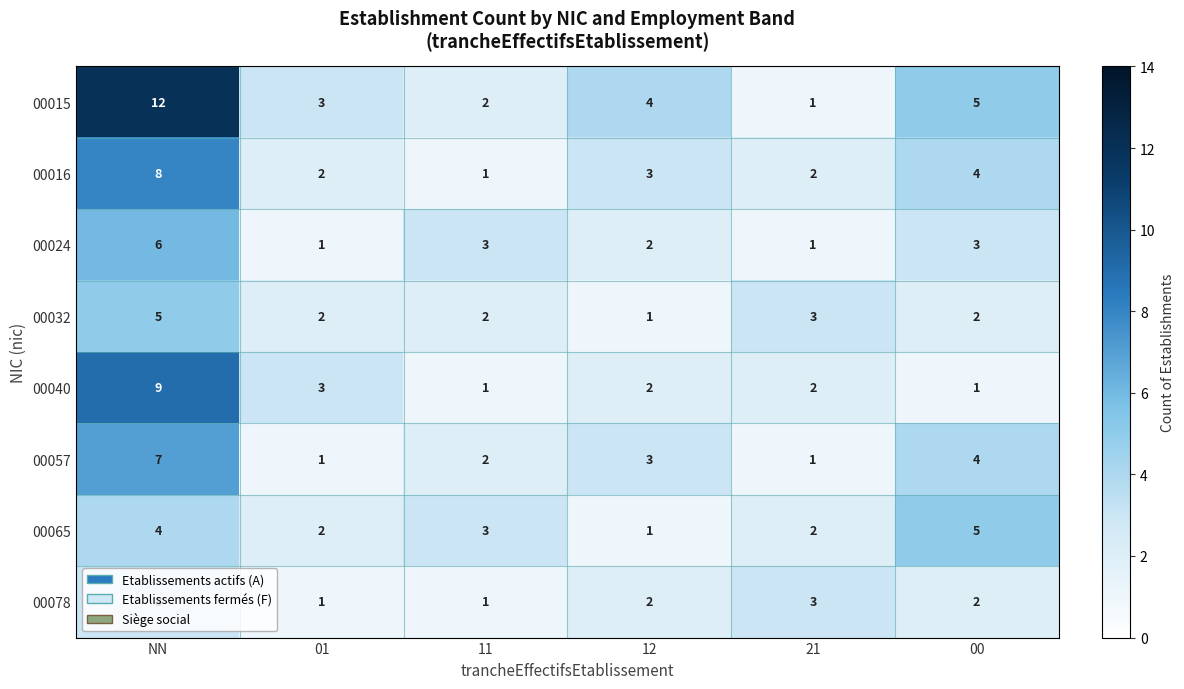

What is the difference between the maximum and minimum values in the 00015 series?

11